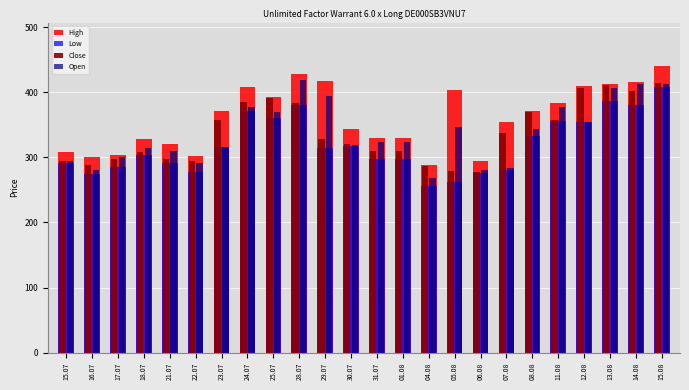

What is the total value across all series at 21.07?

1219